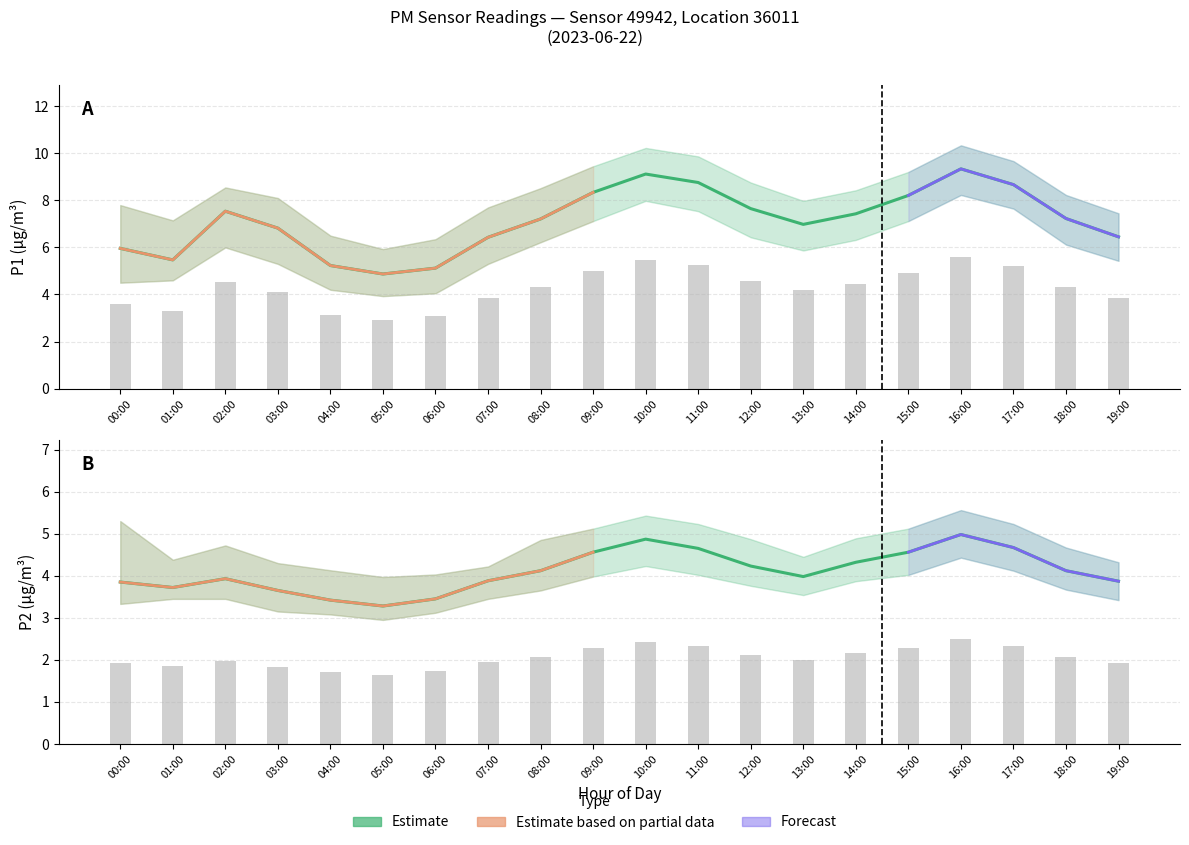

Is it true that P1_upper equals 8.1 at 03:00?

True